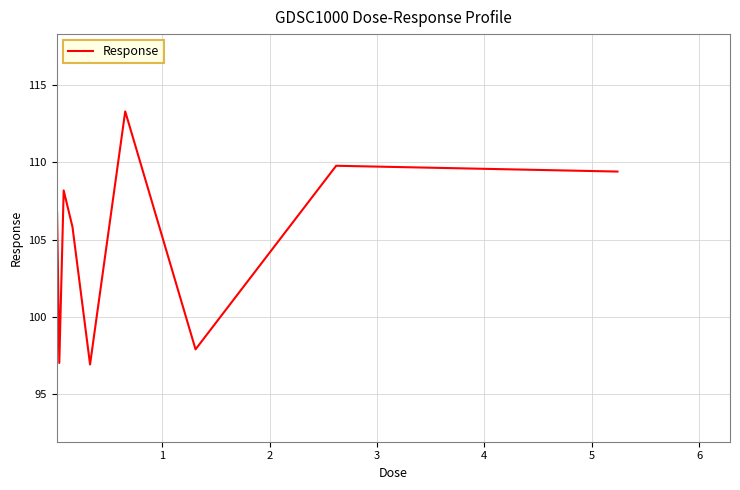

What is the difference between the maximum and minimum values?

16.4